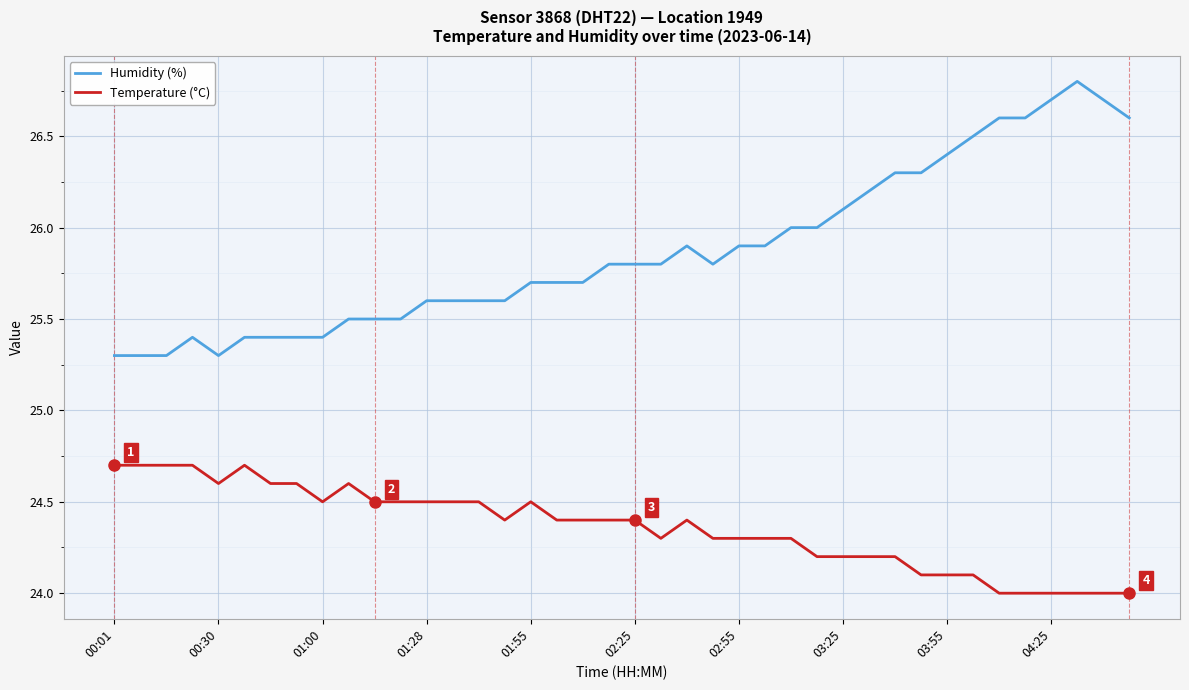

Which series has the largest total across all categories?

Humidity (%)